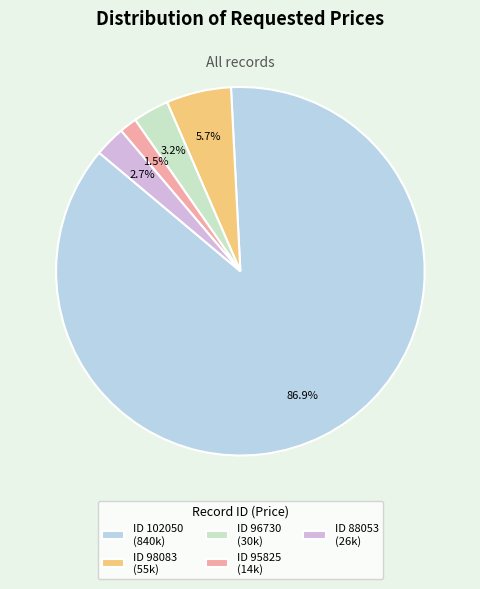

Which slice is the largest?

ID 102050 (840k)